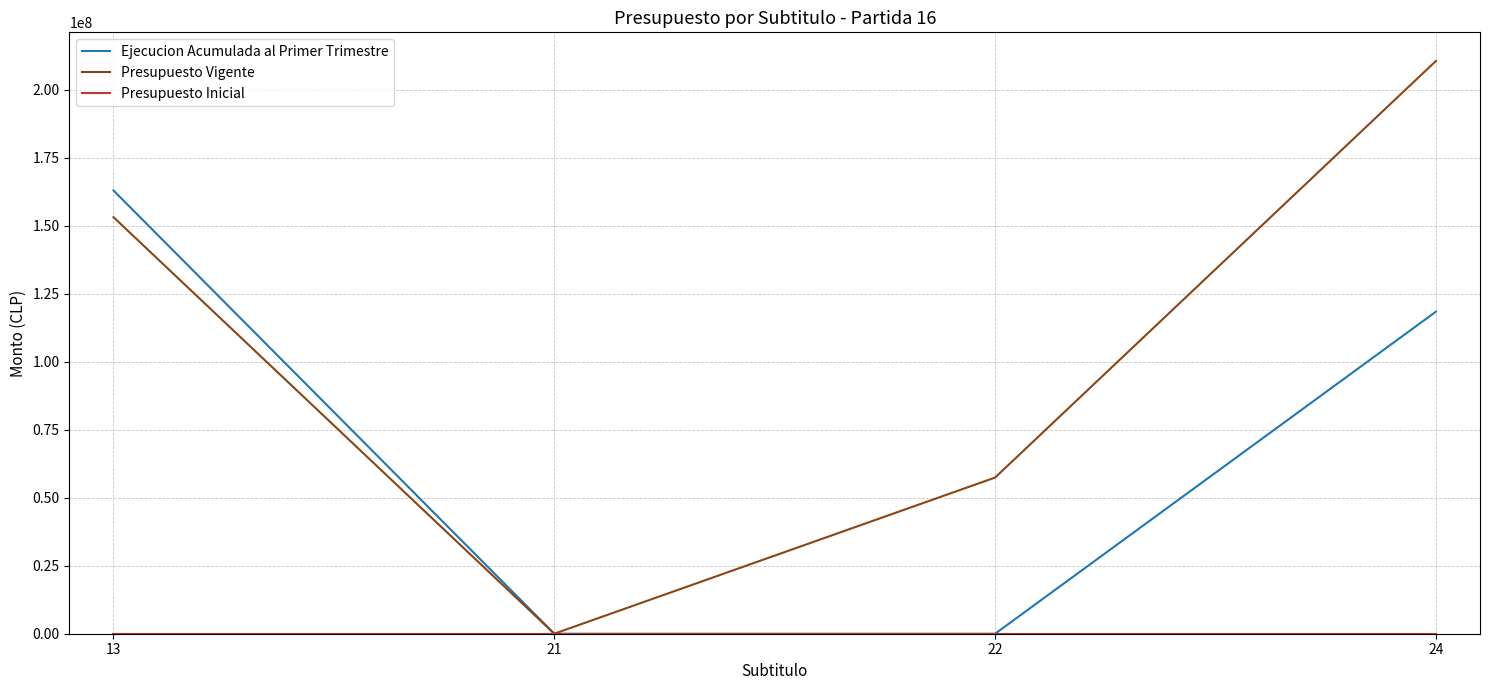

The Ejecucion Acumulada al Primer Trimestre series shows 118400899 at 24. True or false?

True